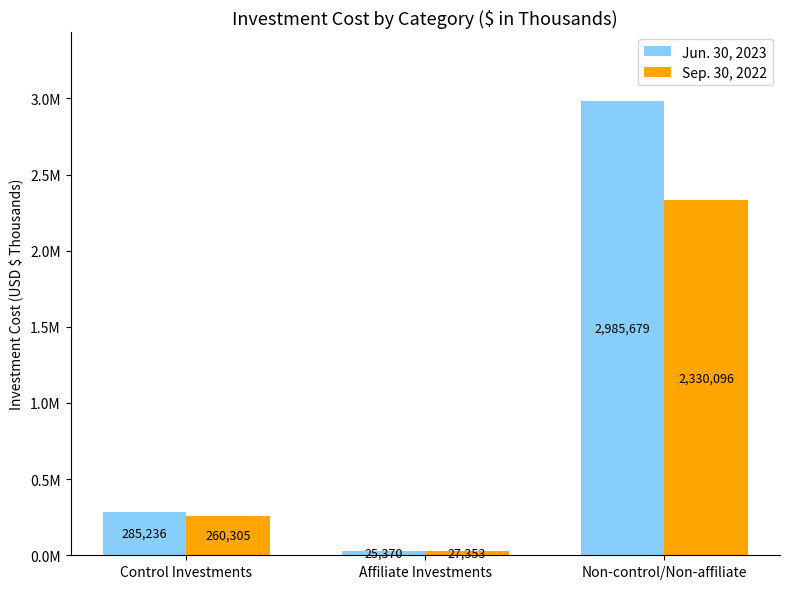

What is the difference between the highest and lowest values at Control Investments?

24931